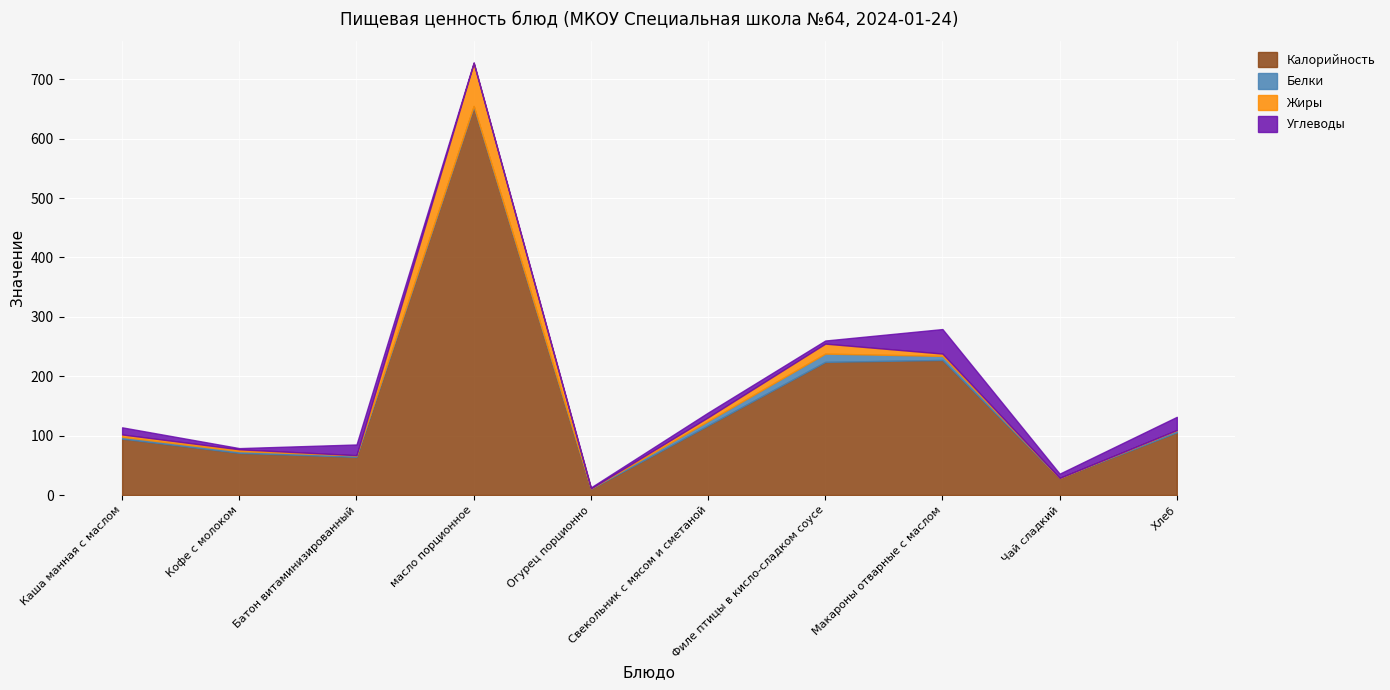

True or false: Углеводы and Жиры cross at least once.

True